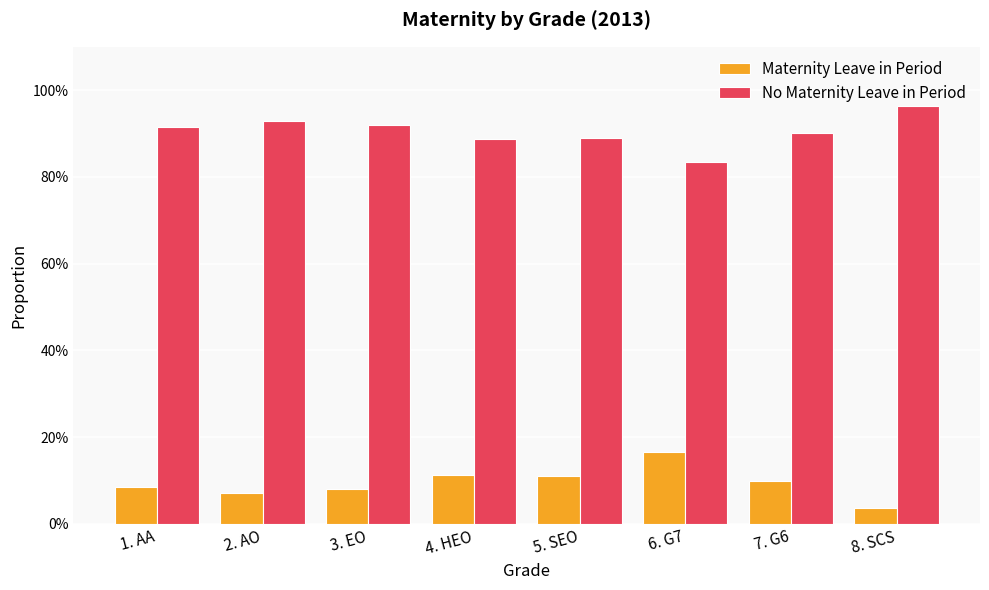

Which series has the largest total across all categories?

No Maternity Leave in Period